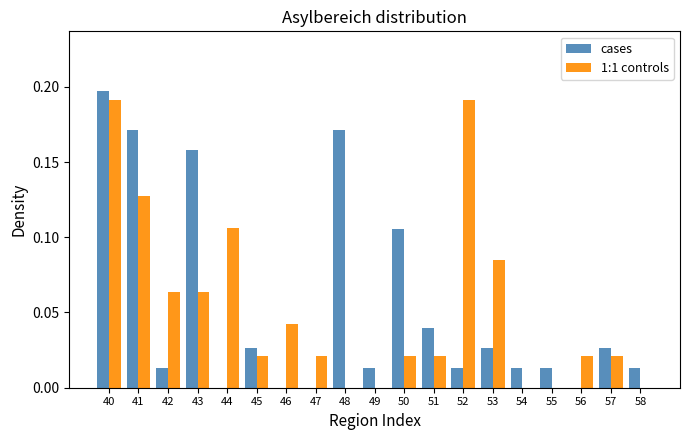

At which category is the sum across all series the highest?

40